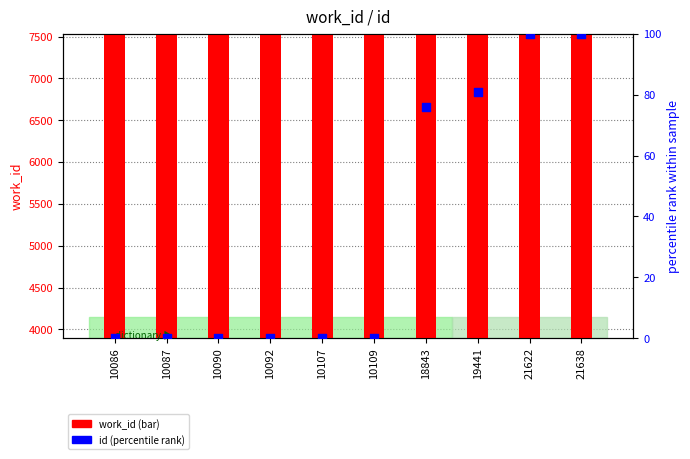

Which series reaches the minimum Y coordinate?

id (percentile)